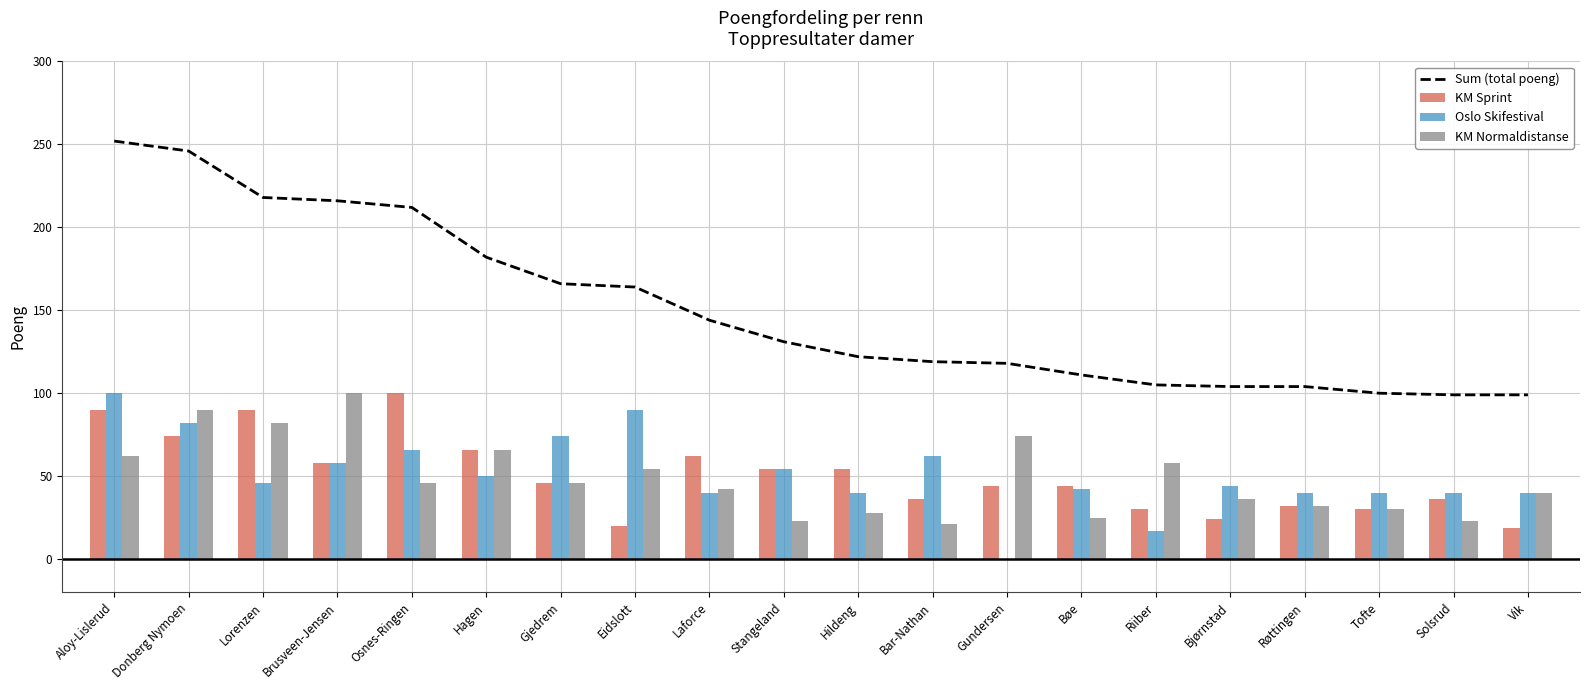

What are all the series names shown in the legend?

Sum (total poeng), KM Sprint, Oslo Skifestival, KM Normaldistanse